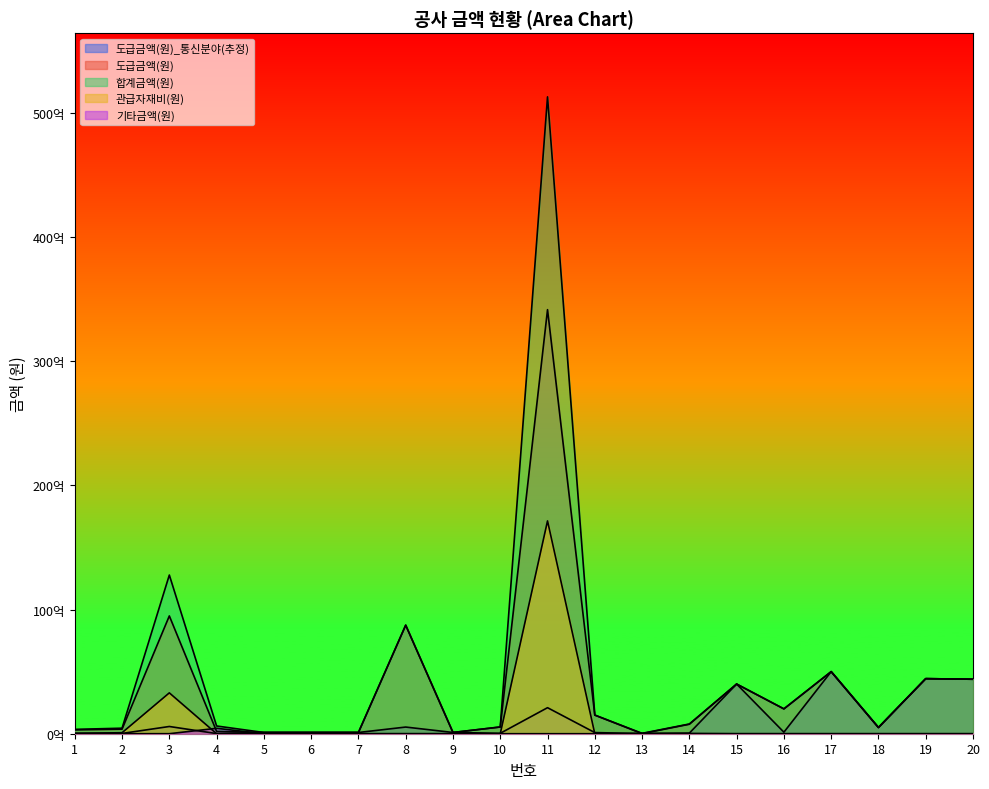

Is it true that 도급금액(원)_통신분야(추정) equals 9000000 at 13?

True